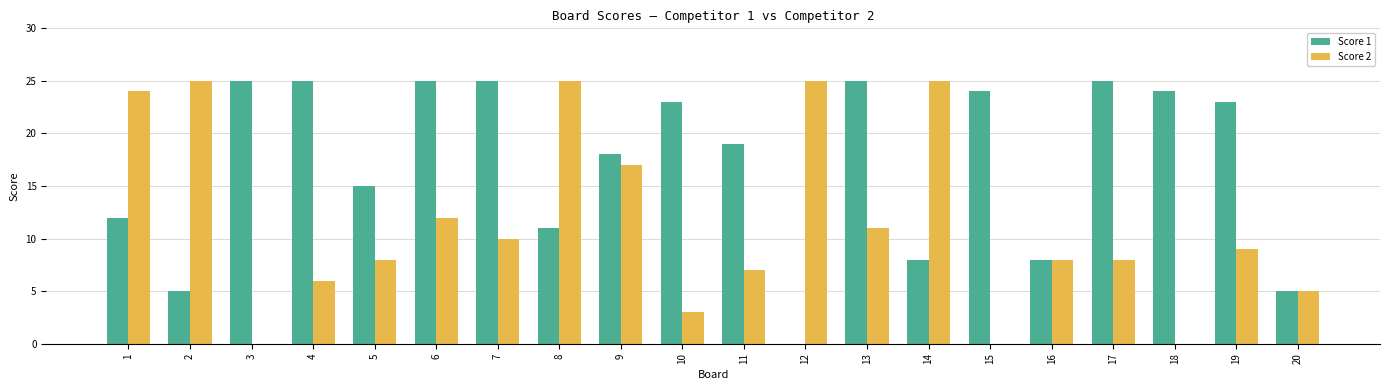

Between 9 and 11, which series saw the biggest shift?

Score 2